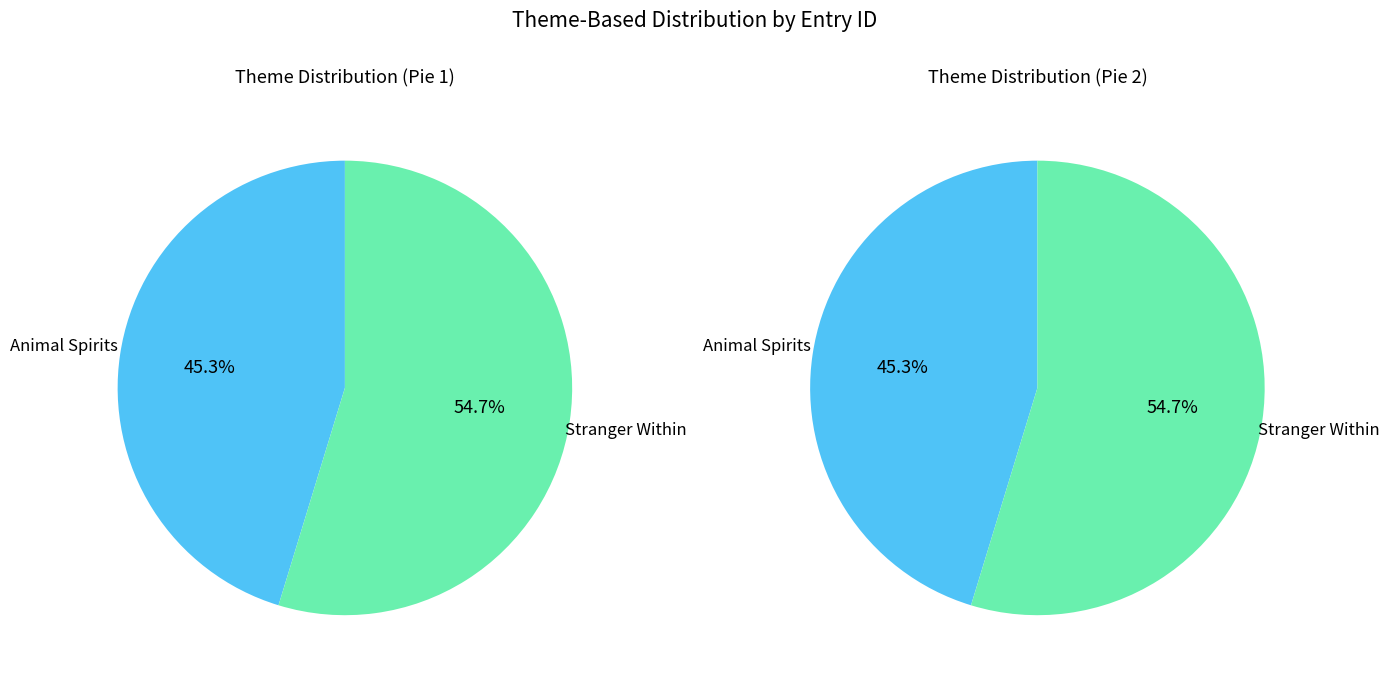

The Animal Spirits slice represents 54% of the pie. True or false?

False